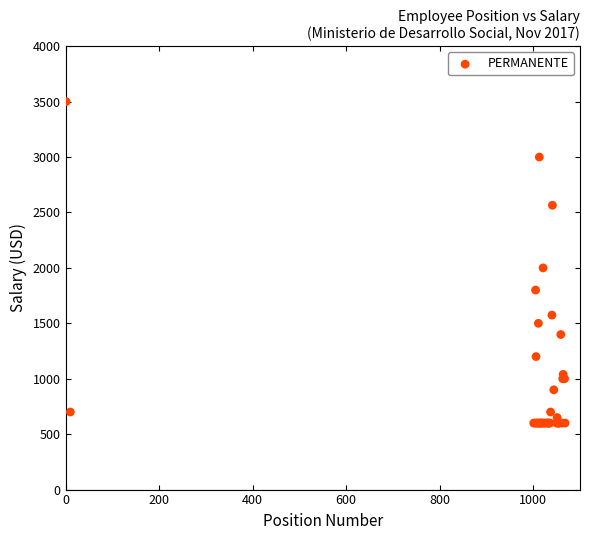

What Y value in the scatter plot is closest to 2050?

2000